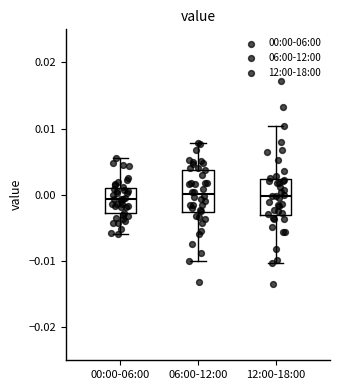

Where is the upper edge of the box for 12:00-18:00 on the y-axis? The values are not printed on the chart, so give them approximately, as read against the axis.

0.002